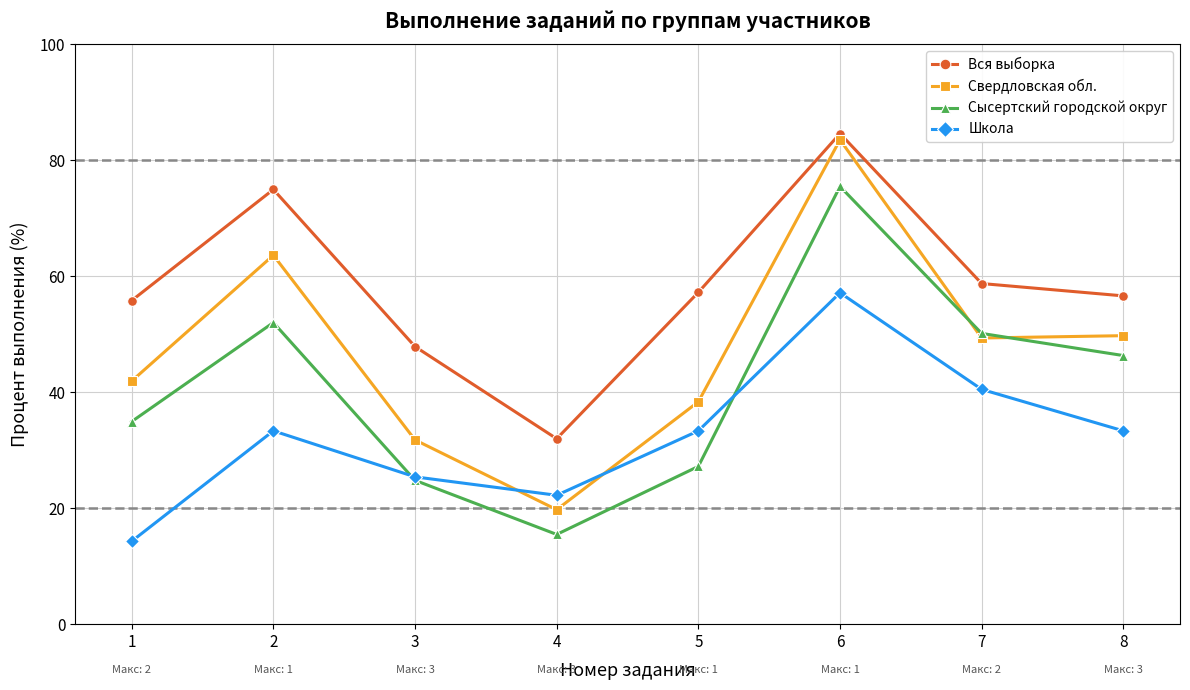

What is the smallest value displayed?

14.3